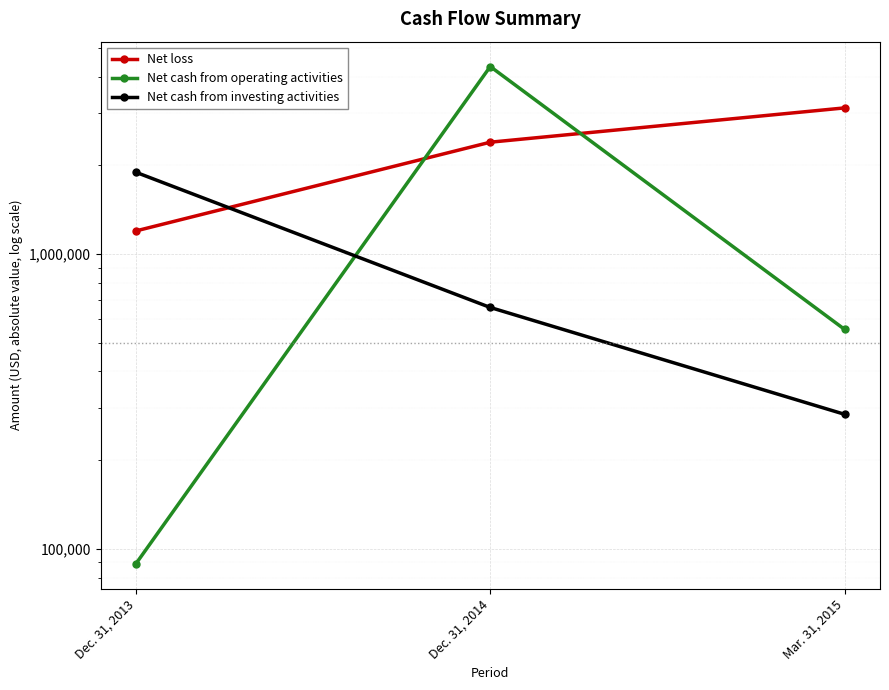

Does the chart display data point markers on the line(s)?

Yes